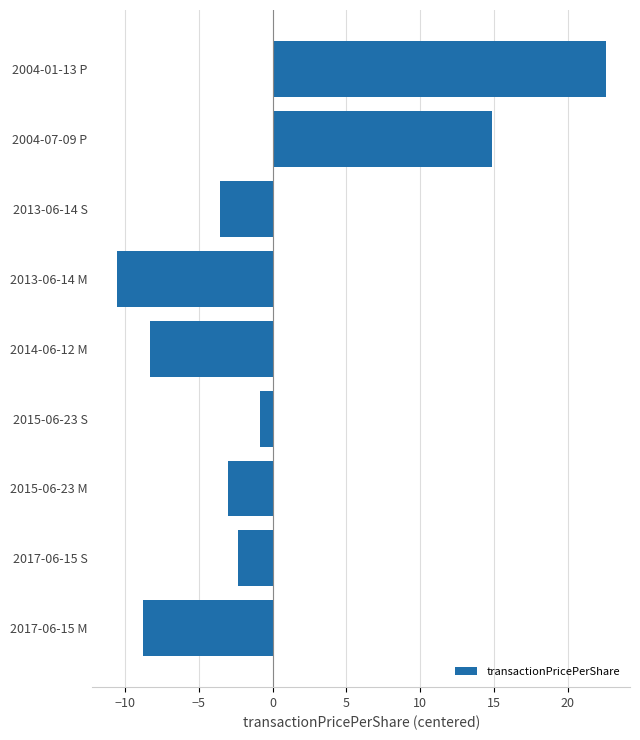

Between 2013-06-14 M and 2017-06-15 S, which is larger?

2017-06-15 S